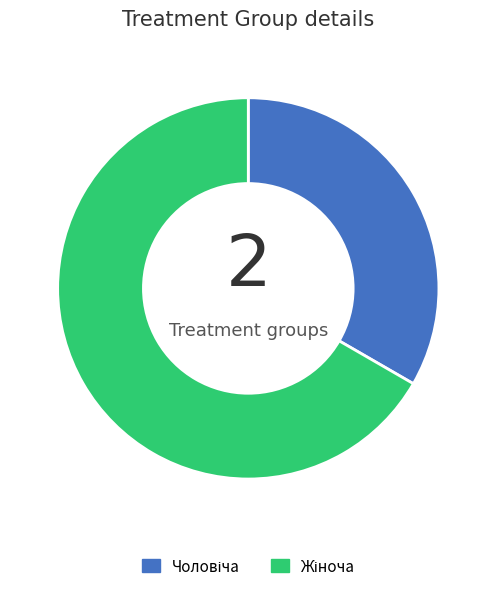

Is there any slice that represents more than half of the pie?

Yes